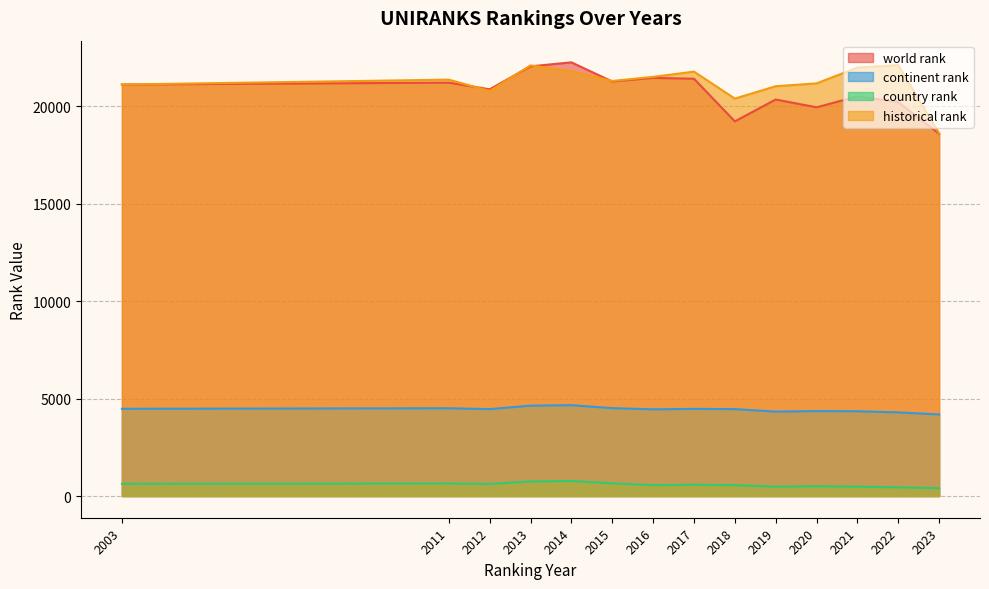

Reading left to right, what are all the values shown in this chart?

world rank: 21112.0	21209.0	20868.0	22045.0	22250.0	21269.0	21452.0	21410.0	19222.0	20344.0	19944.0	20505.0	20208.0	18584.0
continent rank: 4477.0	4504.0	4460.0	4637.0	4660.0	4510.0	4449.0	4472.0	4460.0	4332.0	4359.0	4350.0	4292.0	4185.0
country rank: 625.0	642.0	621.0	746.0	772.0	652.0	559.0	578.0	559.0	478.0	507.0	478.0	448.0	404.0
historical rank: 21112.0	21363.0	20779.5	22093.5	21788.0	21294.5	21505.5	21775.0	20391.0	21025.5	21171.5	21983.0	22107.0	18608.0